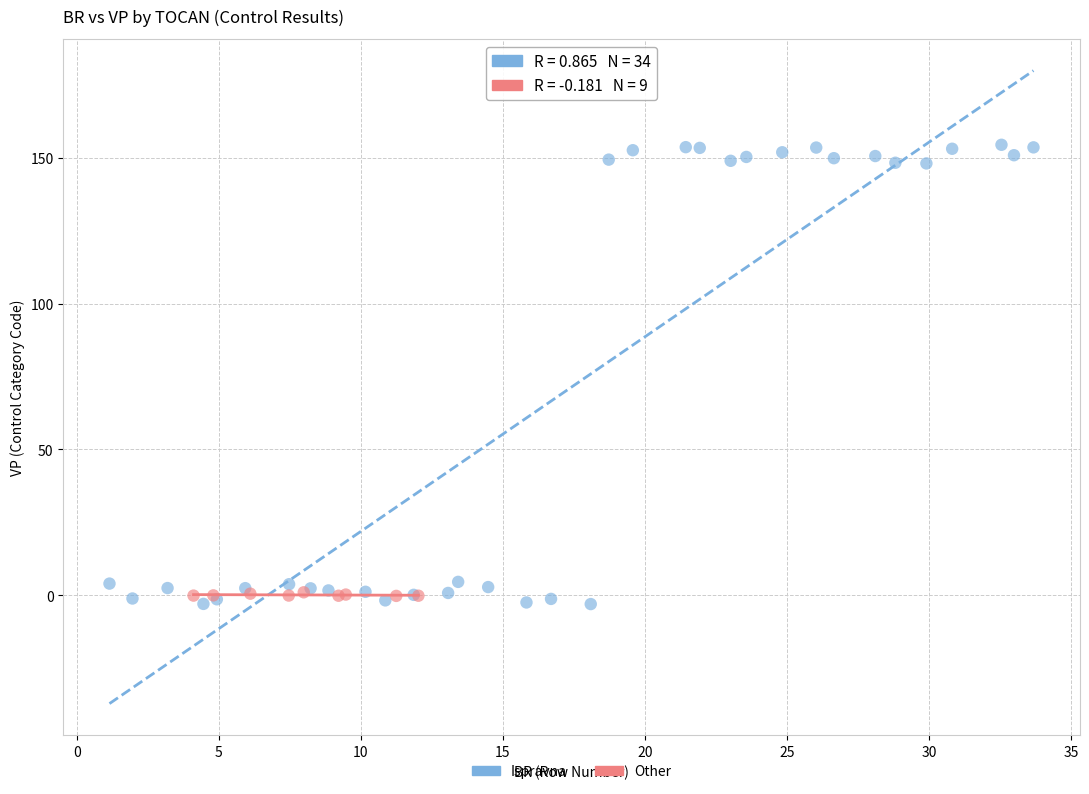

Which series reaches the maximum Y coordinate?

Ispravna